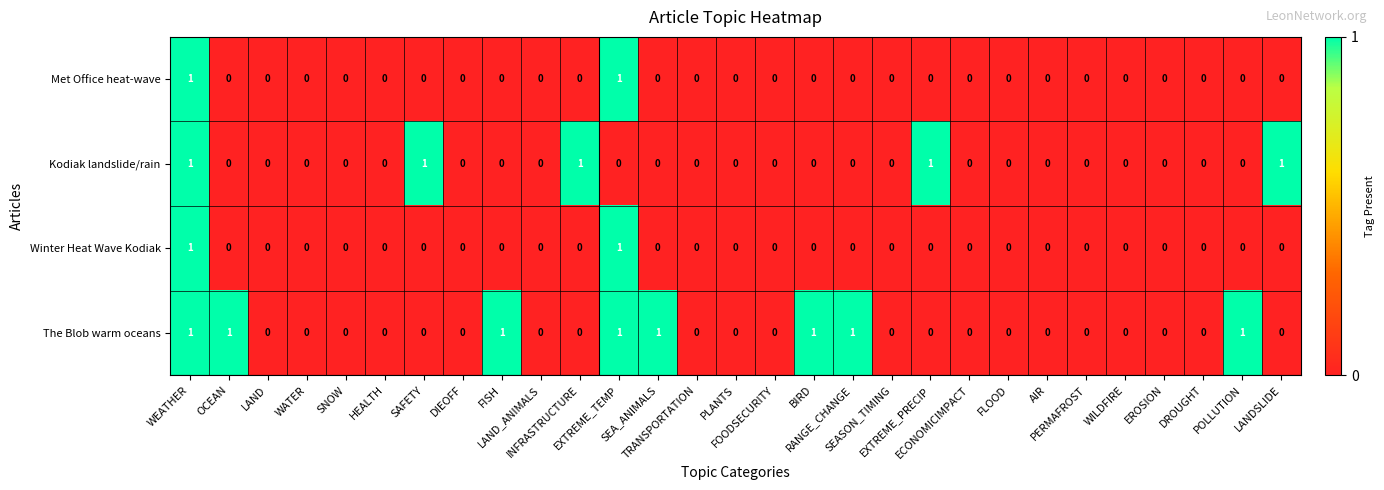

Which series has the largest total across all categories?

The Blob warm oceans